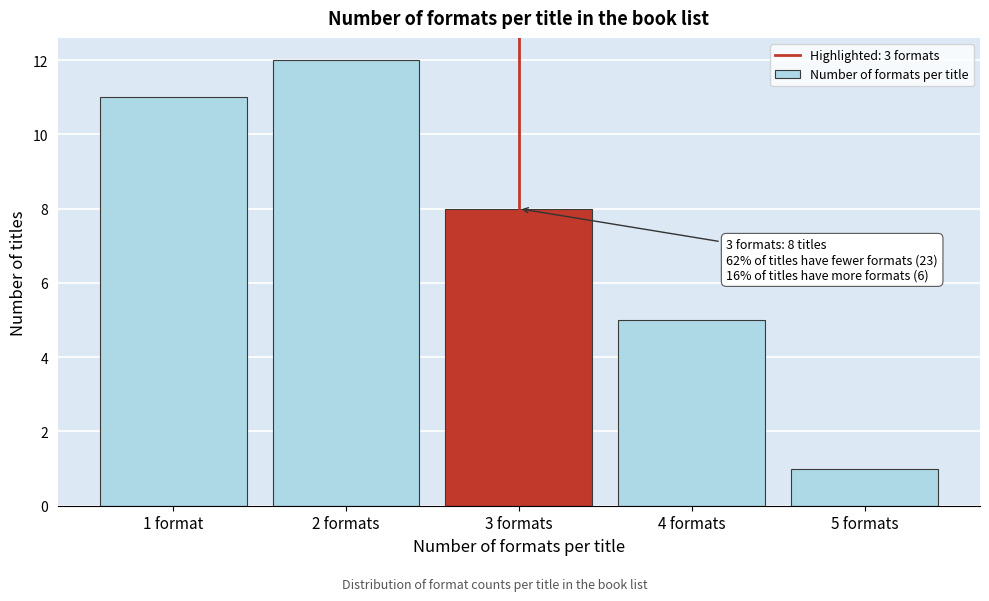

Reading left to right, list all the values displayed in this chart.

1 format=11	2 formats=12	3 formats=8	4 formats=5	5 formats=1